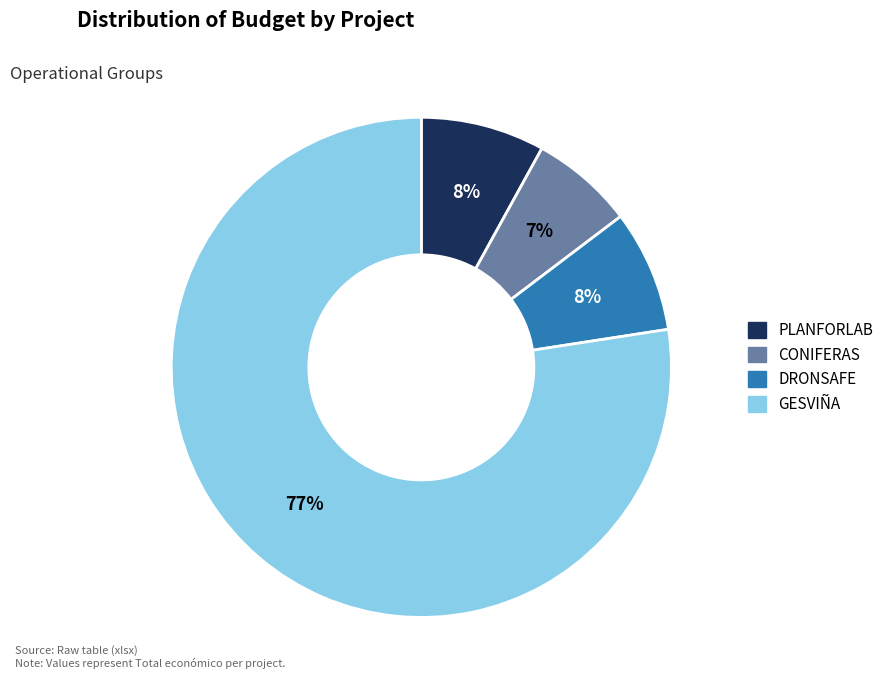

Combined, do GESVIÑA and CONIFERAS account for over 50%?

Yes